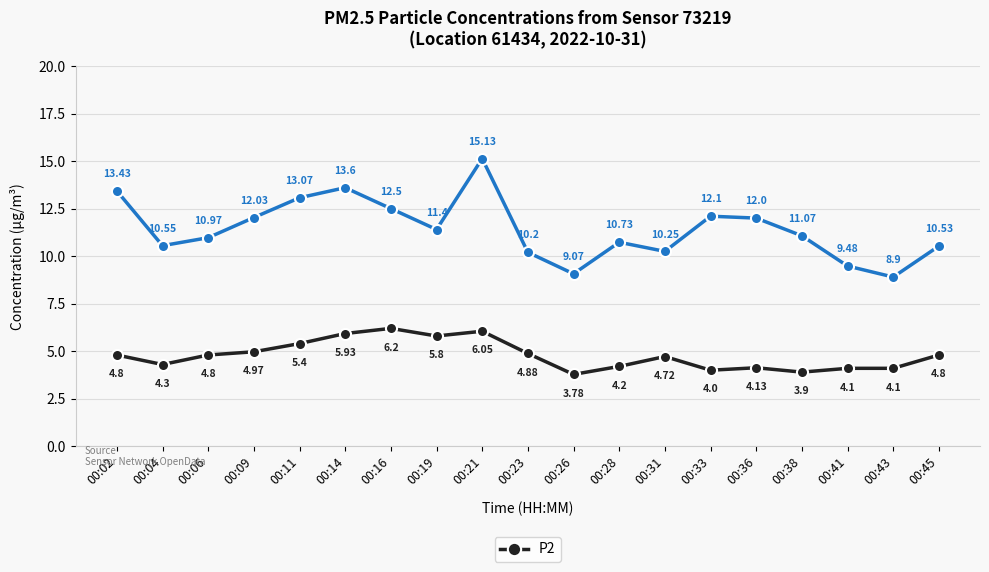

What is the total value across all series at 00:14?

19.5